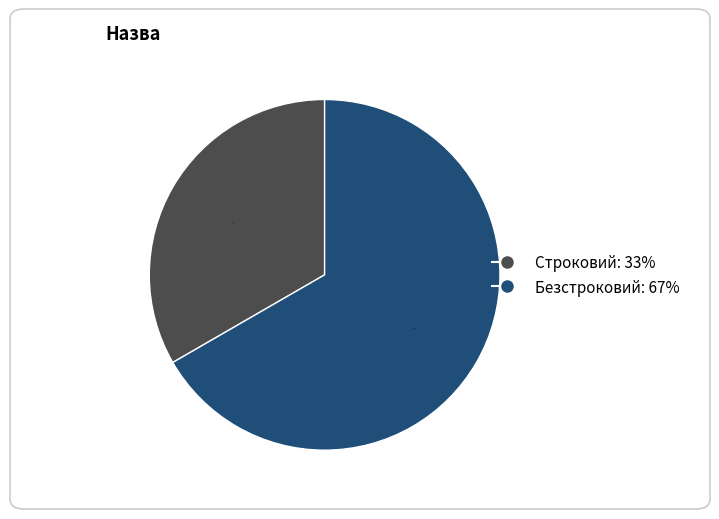

To the nearest percent, what portion does Строковий represent?

33%